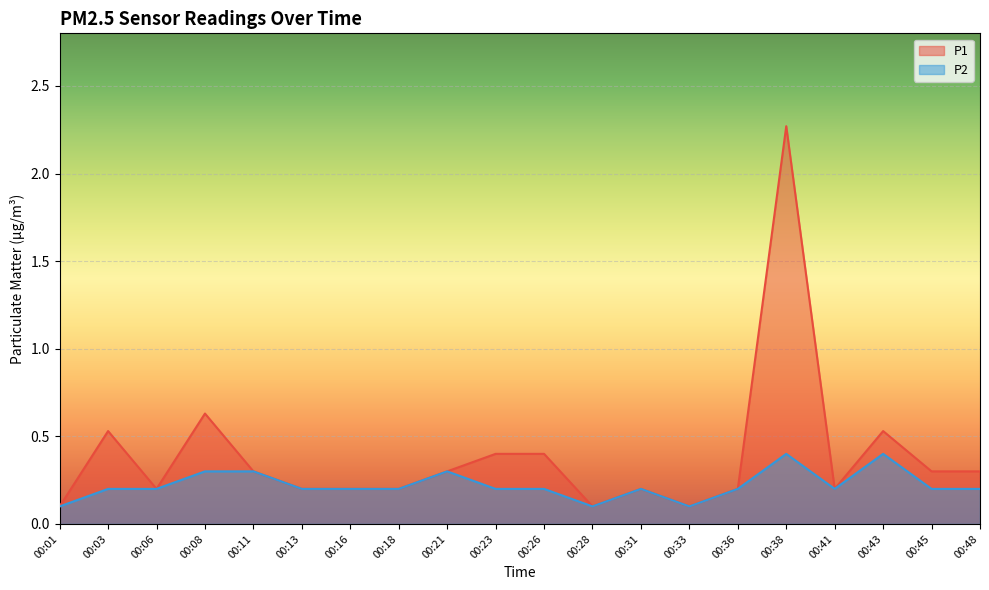

What are all the series names shown in the legend?

P1, P2